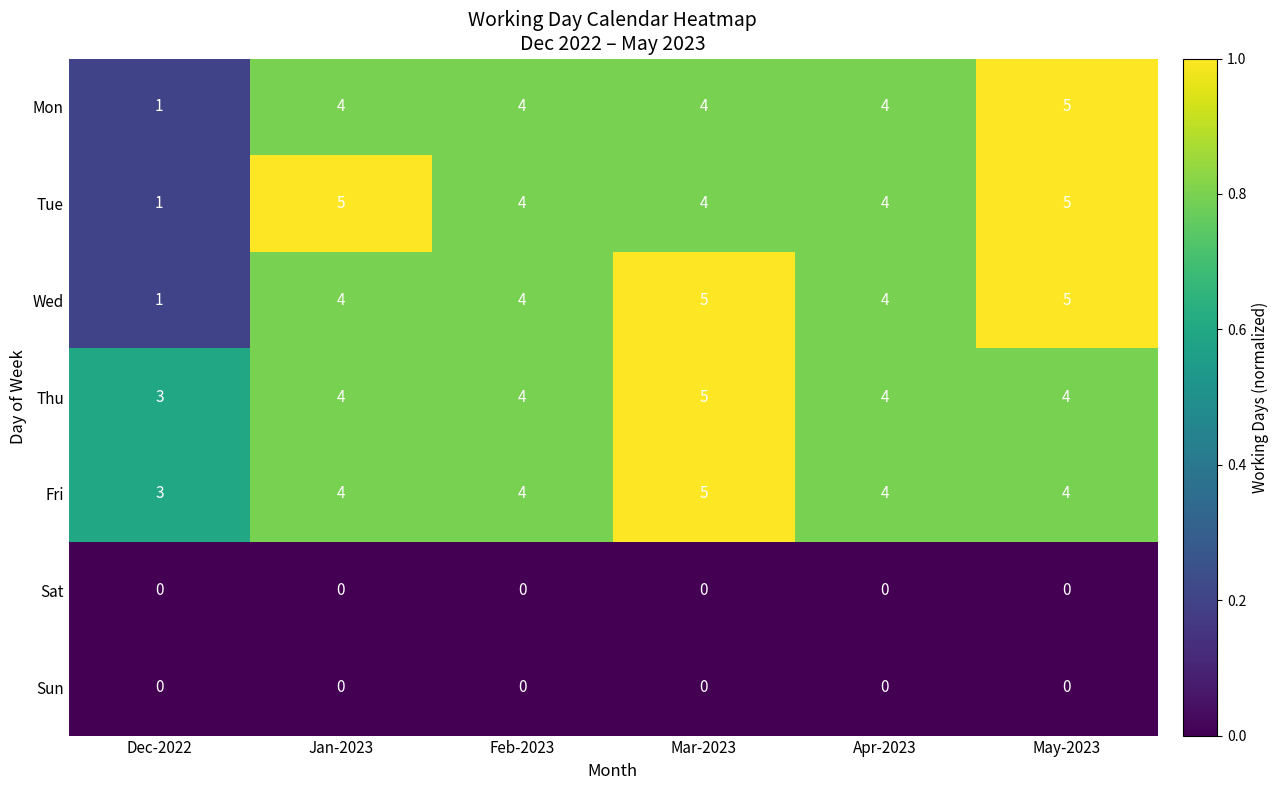

What is the average value of the Mon series?

4